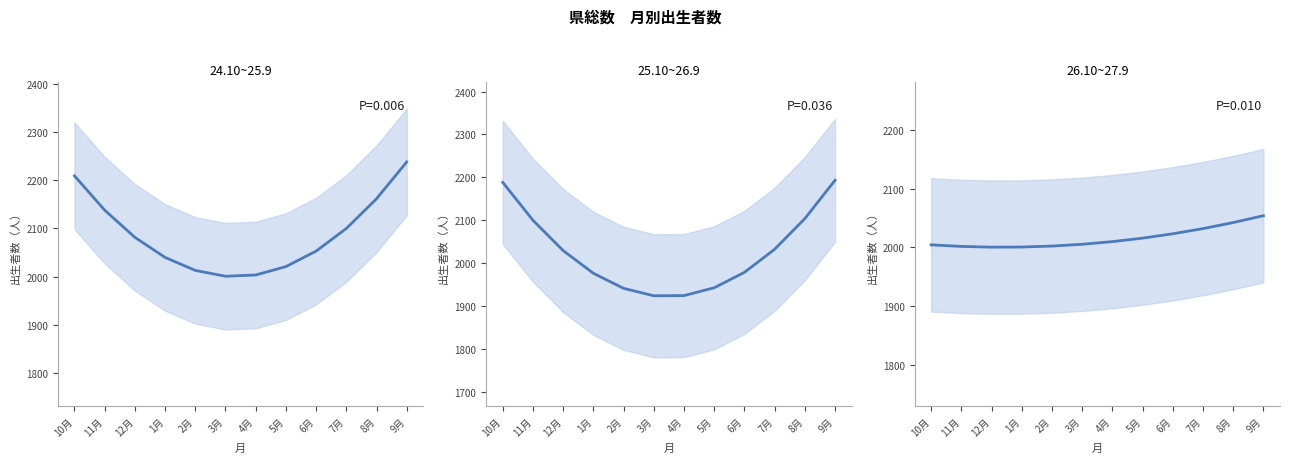

Which series has the largest range (max minus min)?

25.10~26.9